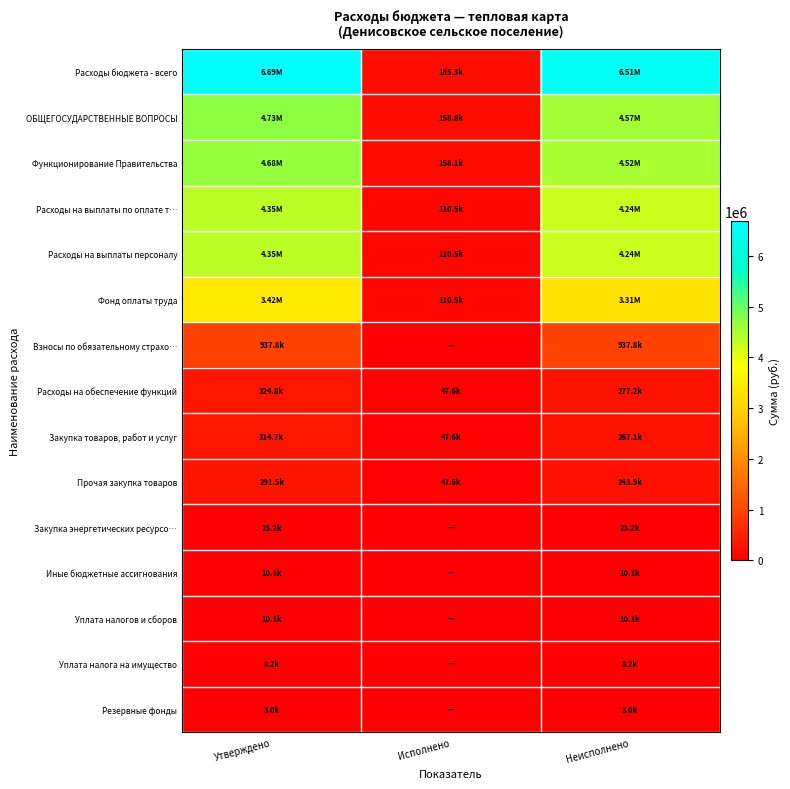

Which has a higher value, Неисполнено or Утверждено?

Утверждено